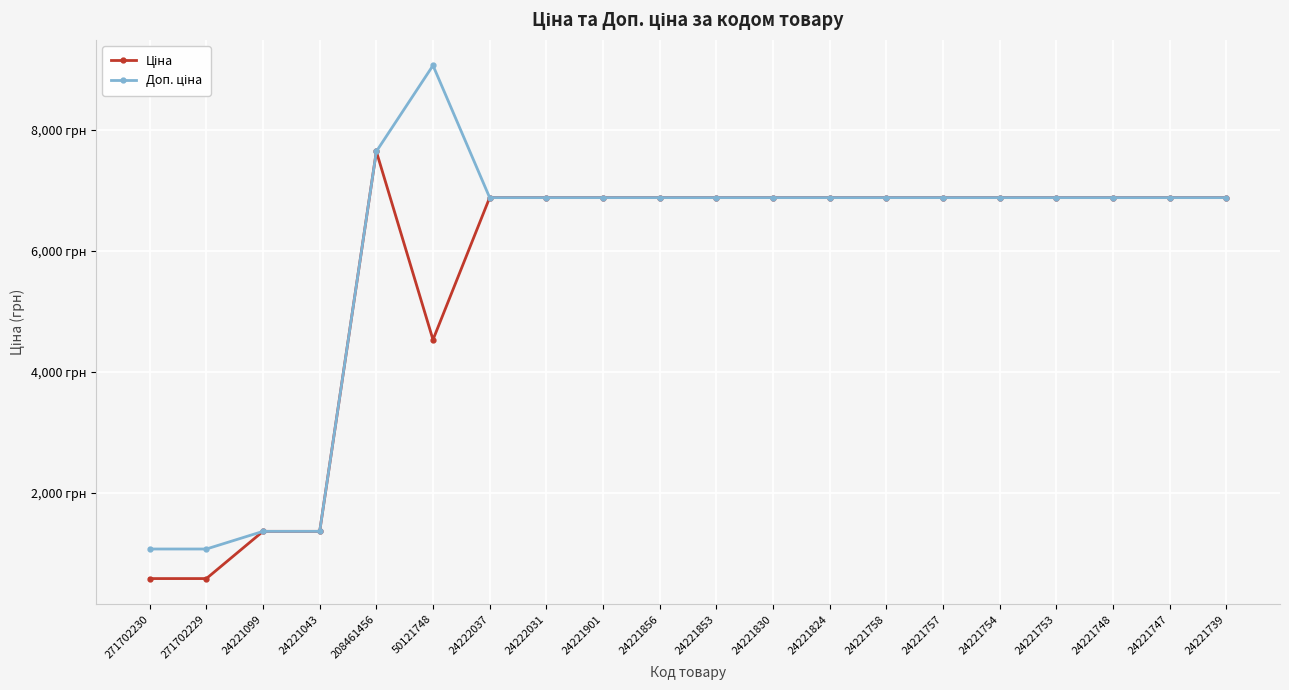

Does the chart have visible grid lines?

Yes